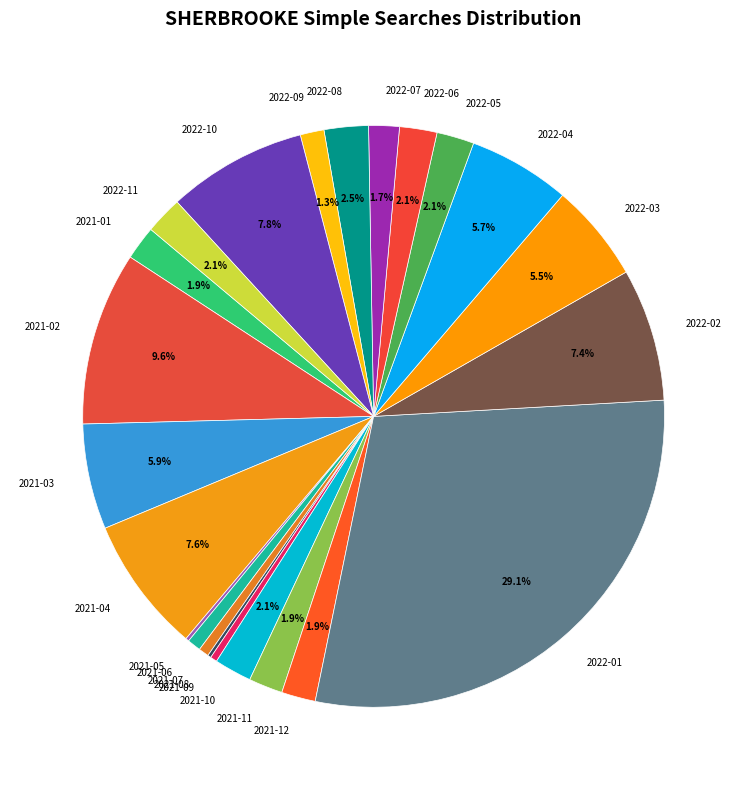

What percentage is the 2022-04 slice, to the nearest percent?

6%